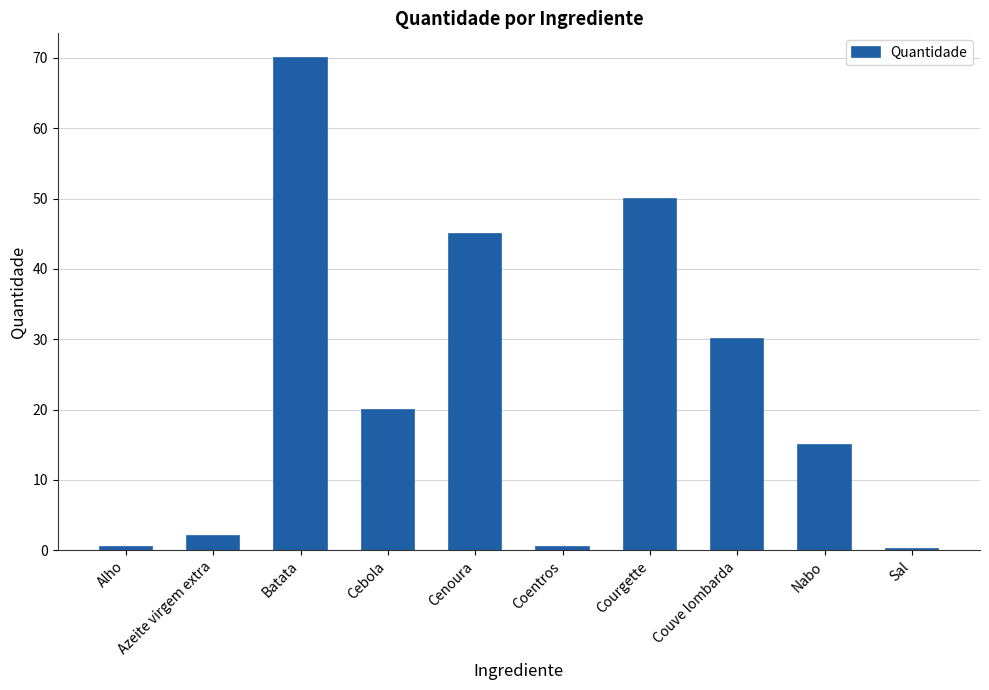

At which category does the chart reach its peak across all series?

Batata